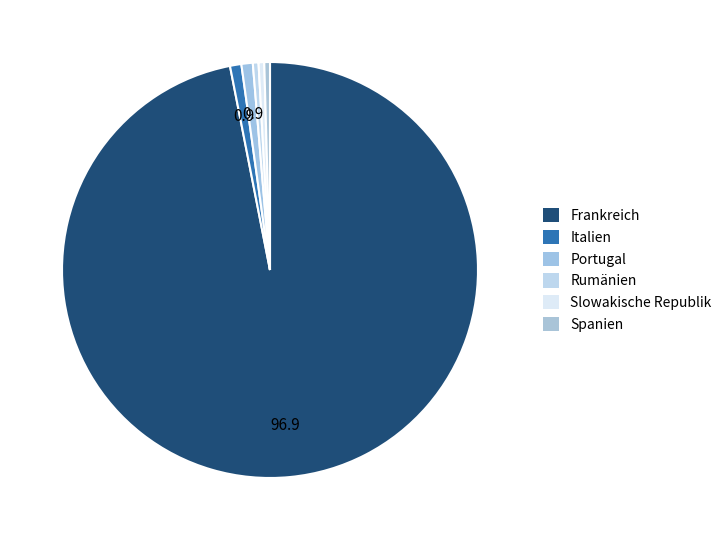

Count the number of slices in the pie.

6